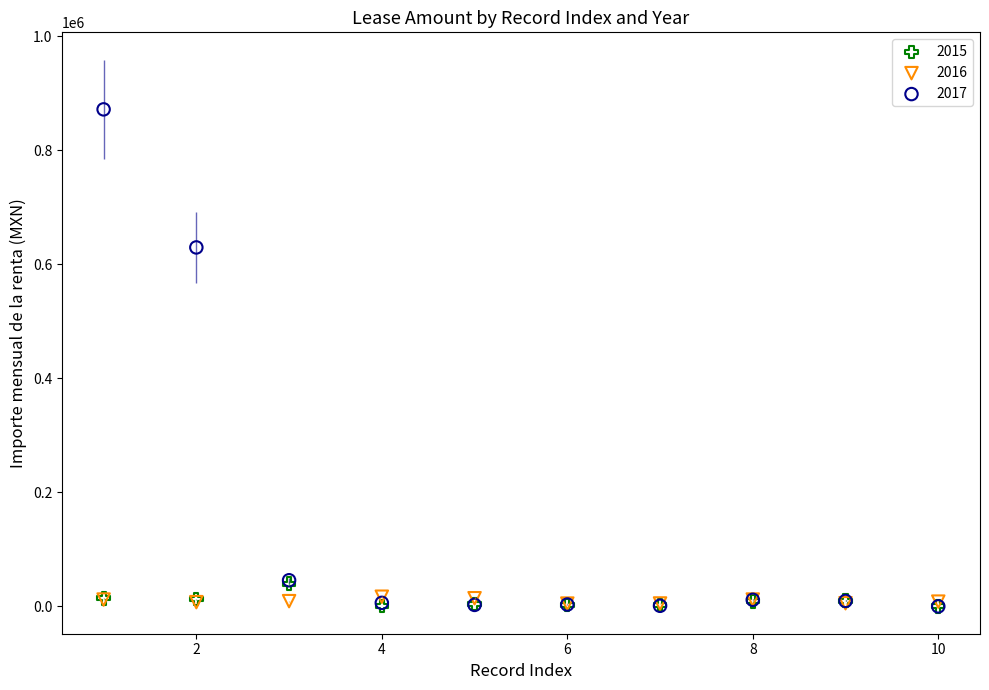

What are all the series names shown in the legend?

2015, 2016, 2017